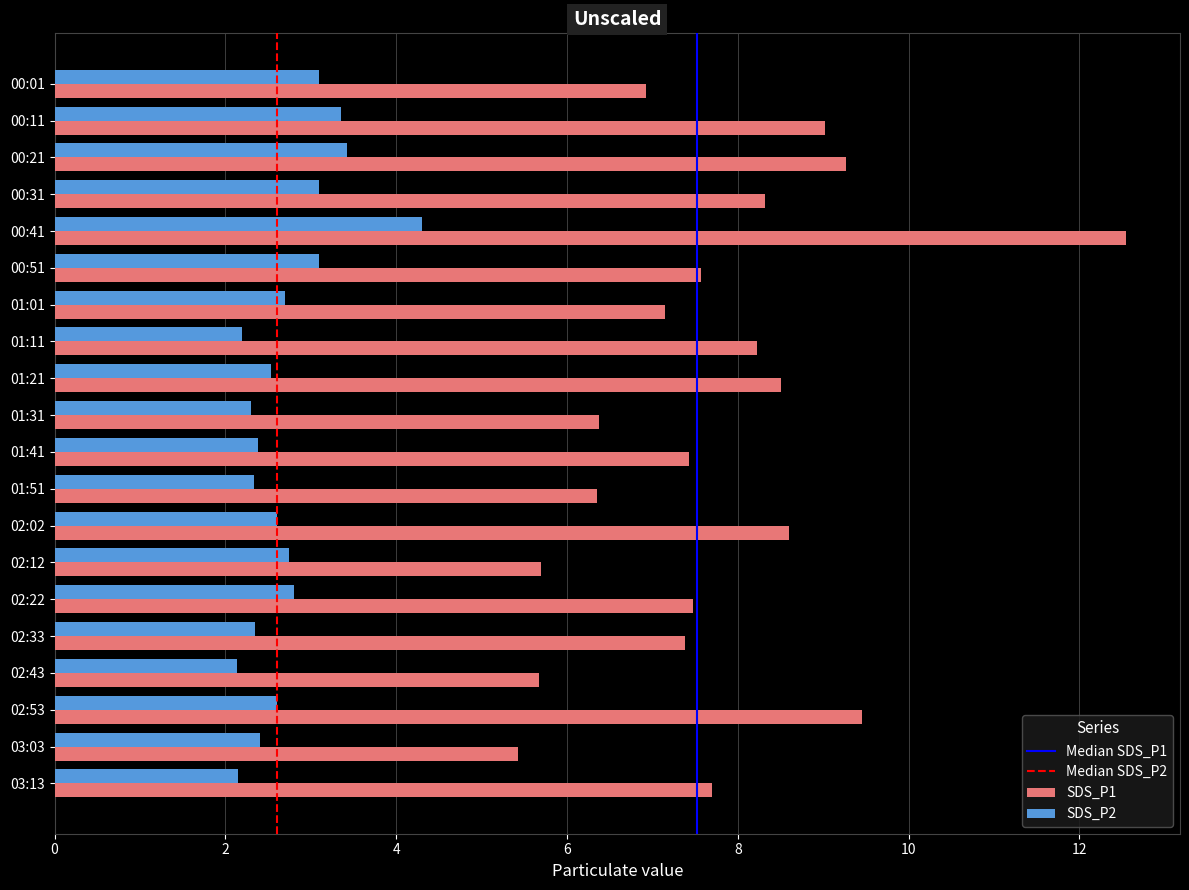

At which category does the chart reach its peak across all series?

00:41